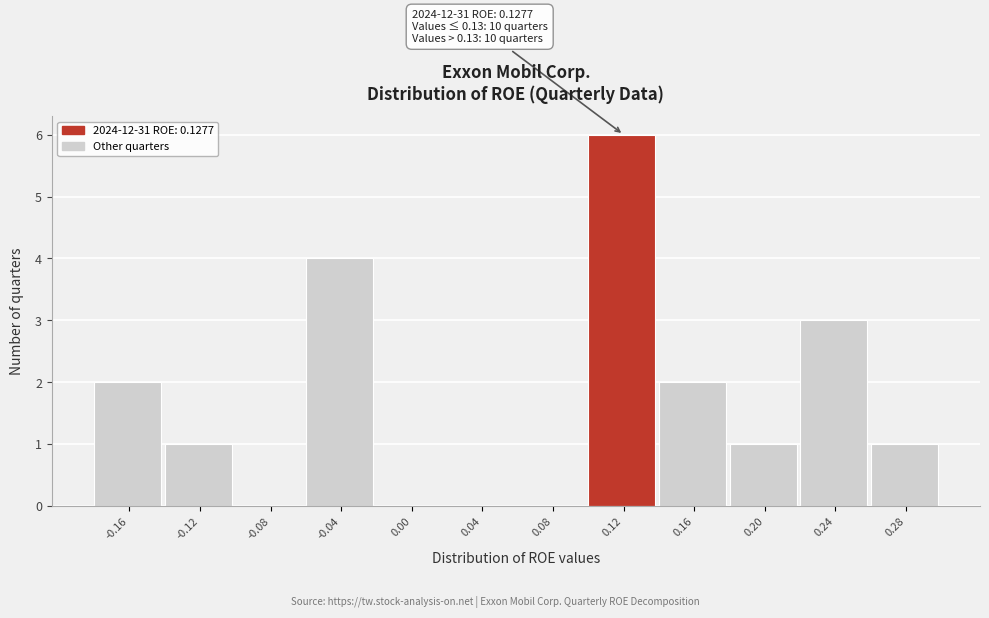

Reading left to right, transcribe all the data shown in this chart.

-0.16=2	-0.12=1	-0.08=0	-0.04=4	0.00=0	0.04=0	0.08=0	0.12=6	0.16=2	0.20=1	0.24=3	0.28=1